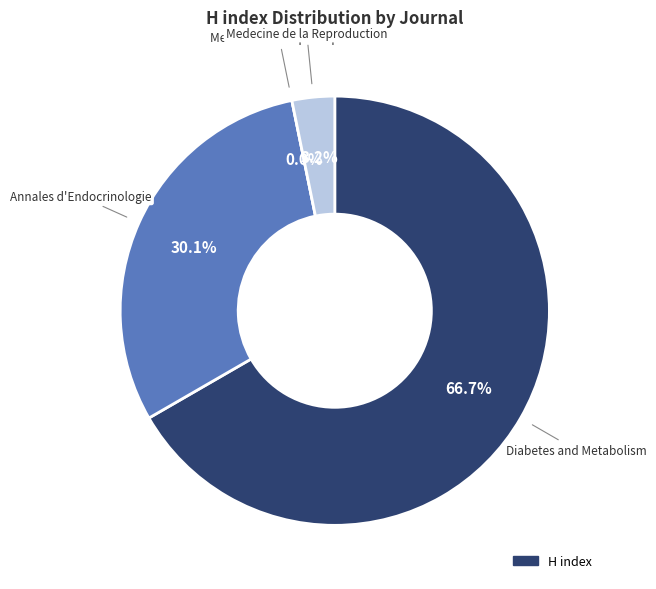

What is the largest slice in the pie chart?

Diabetes and Metabolism